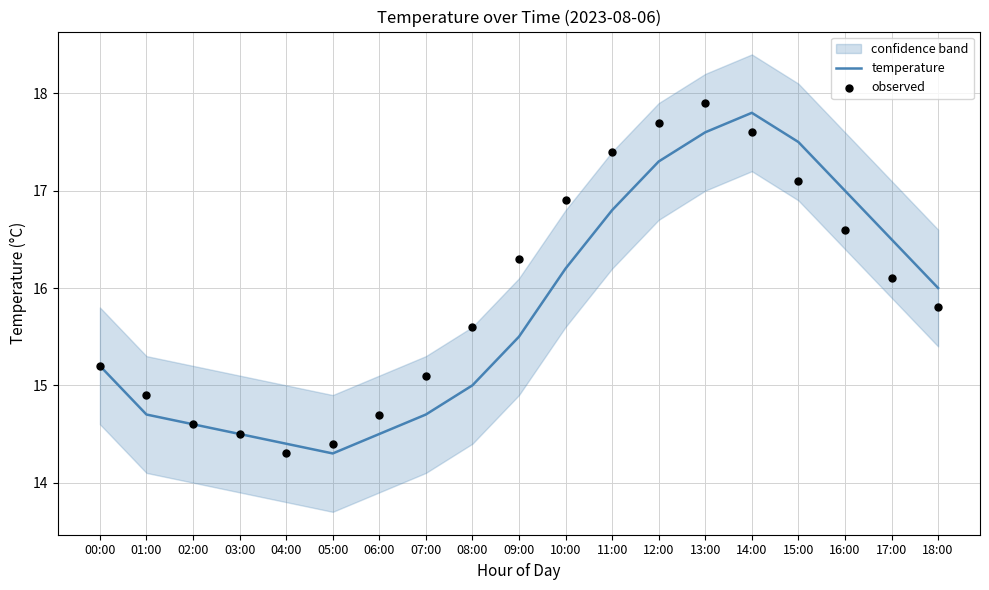

Which series has the largest Y range (max minus min)?

observed